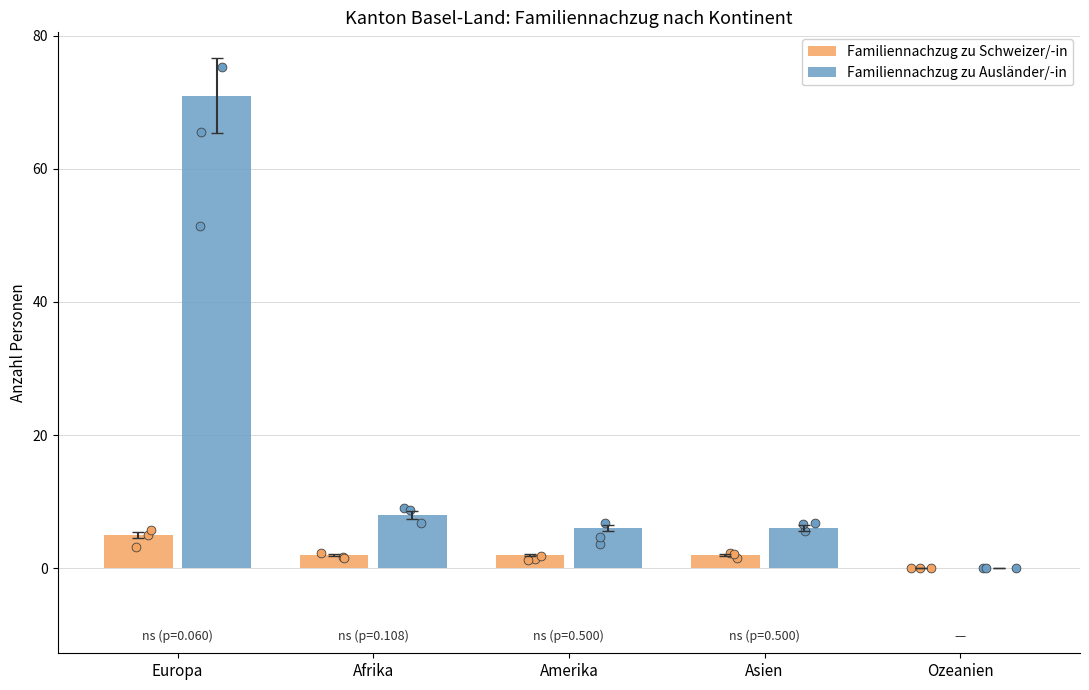

Which series reaches the maximum Y coordinate?

Familiennachzug zu Ausländer/-in